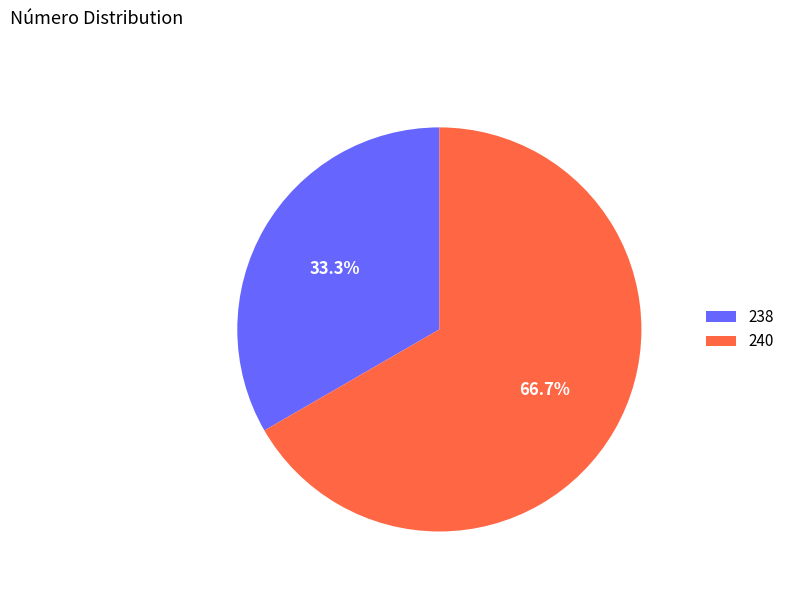

Is there any slice that represents more than half of the pie?

Yes